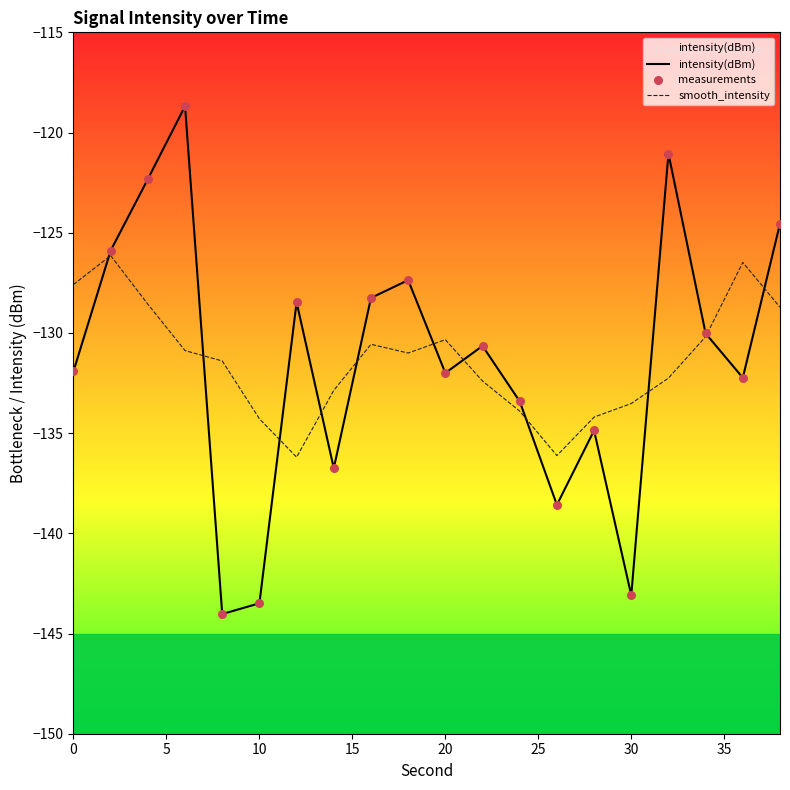

Which series reaches the minimum Y coordinate?

intensity(dBm)